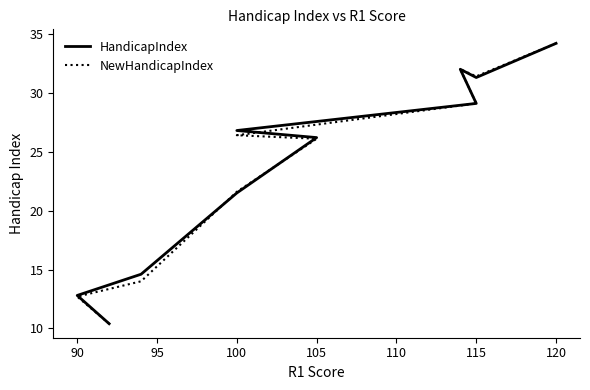

At which label does NewHandicapIndex first exceed 26?

105